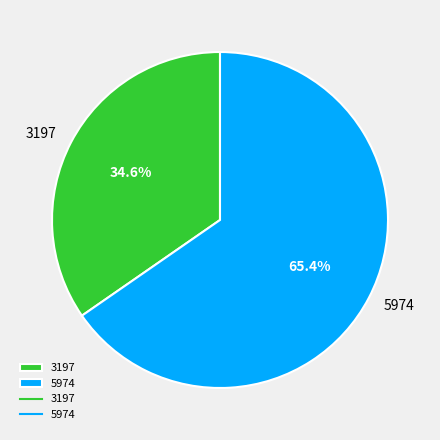

Is there any slice that represents more than half of the pie?

Yes